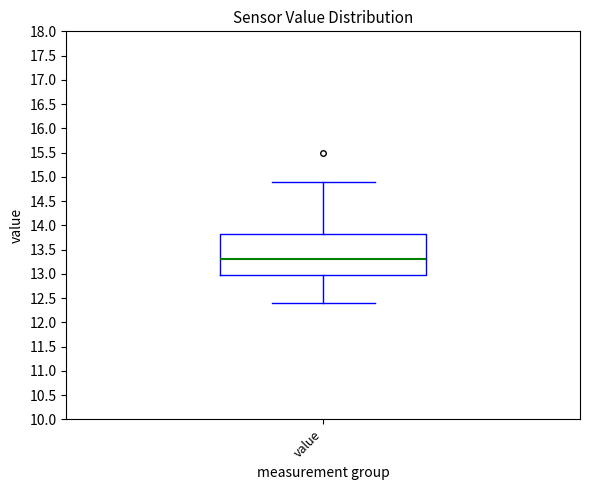

Read this box plot against the y-axis: the position of the median line, the range covered by the box, and the ends of both whiskers. The values are not printed on the chart, so give them approximately, as read against the axis.

median 13.30, box 13.00 to 13.85, whiskers 12.40 to 14.90